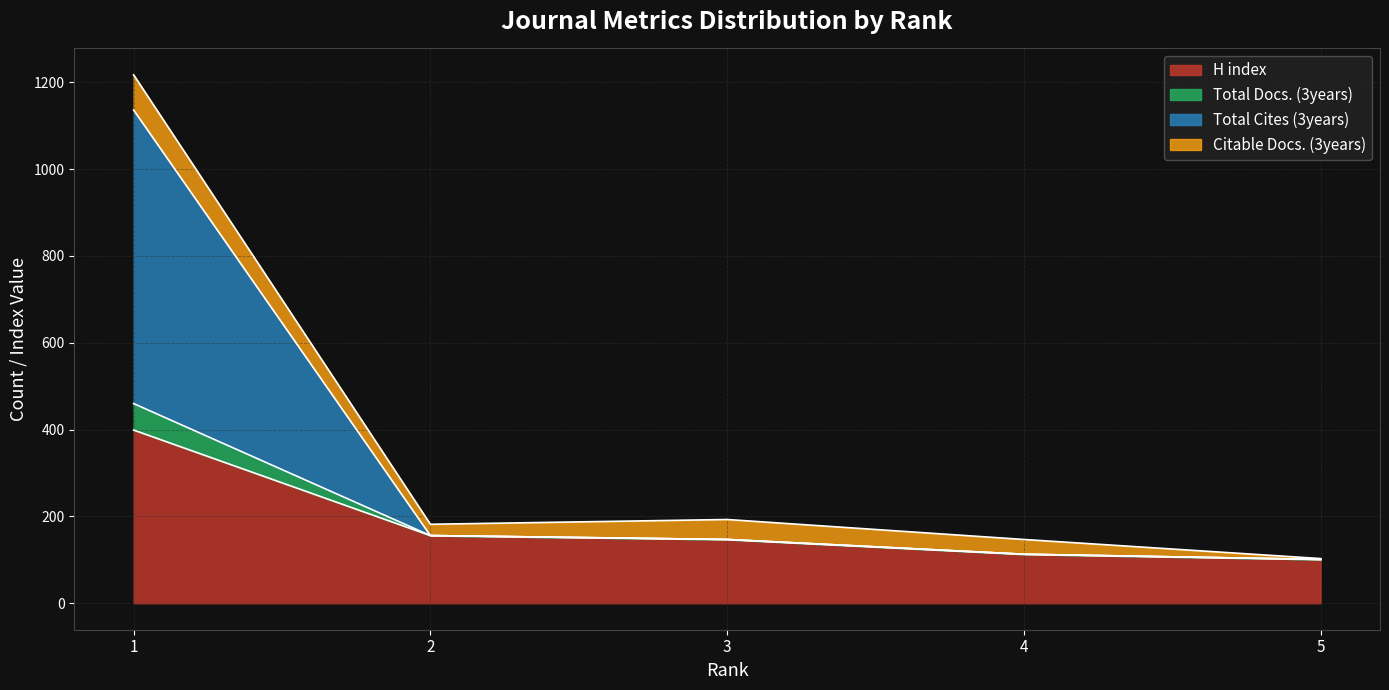

The value of H index at 2 is 52. True or false?

False